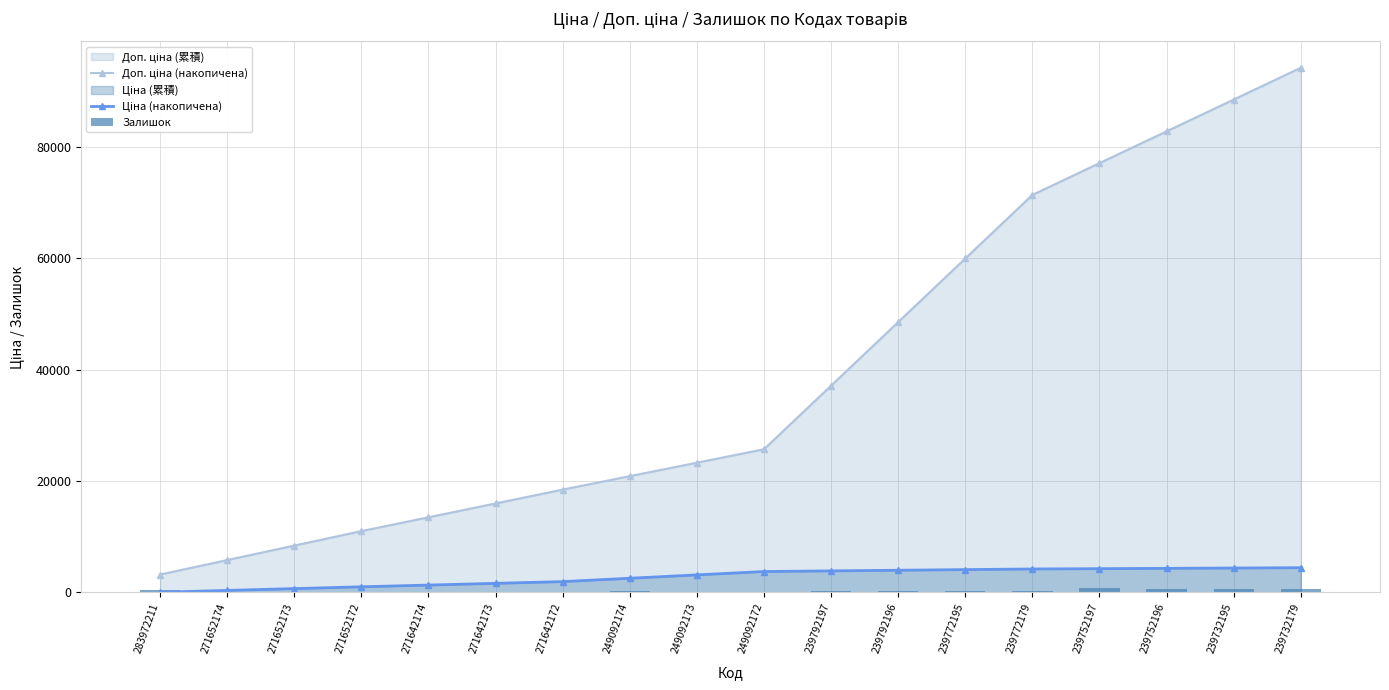

What is the total value across all series at 239732195?

93410.7